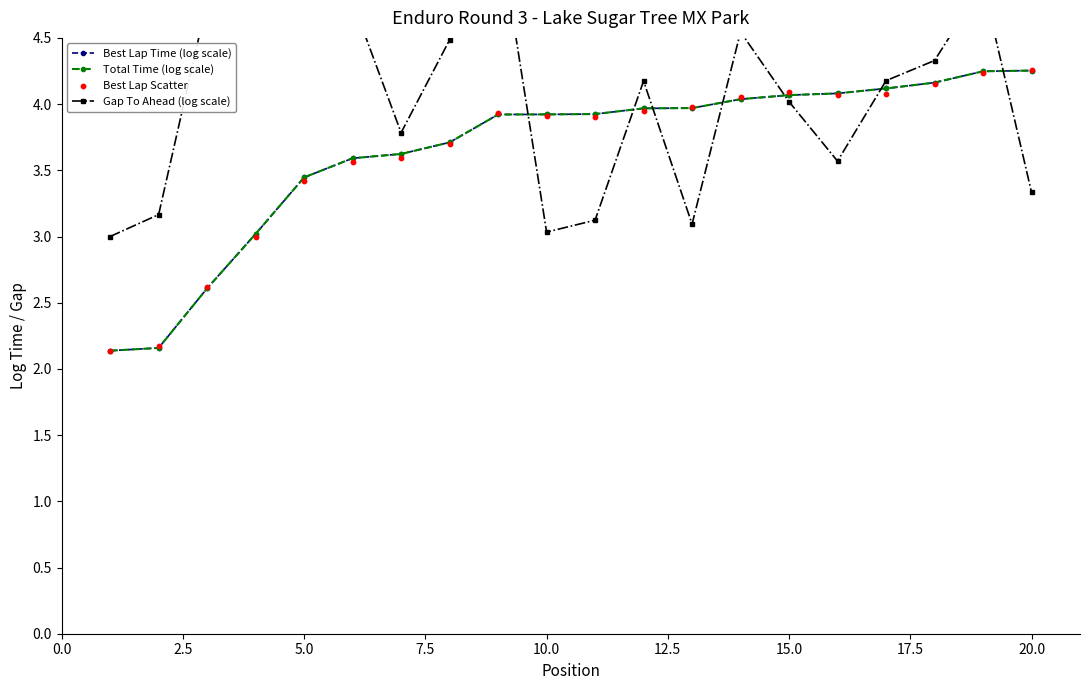

At how many categories does at least one series exceed 3?

19